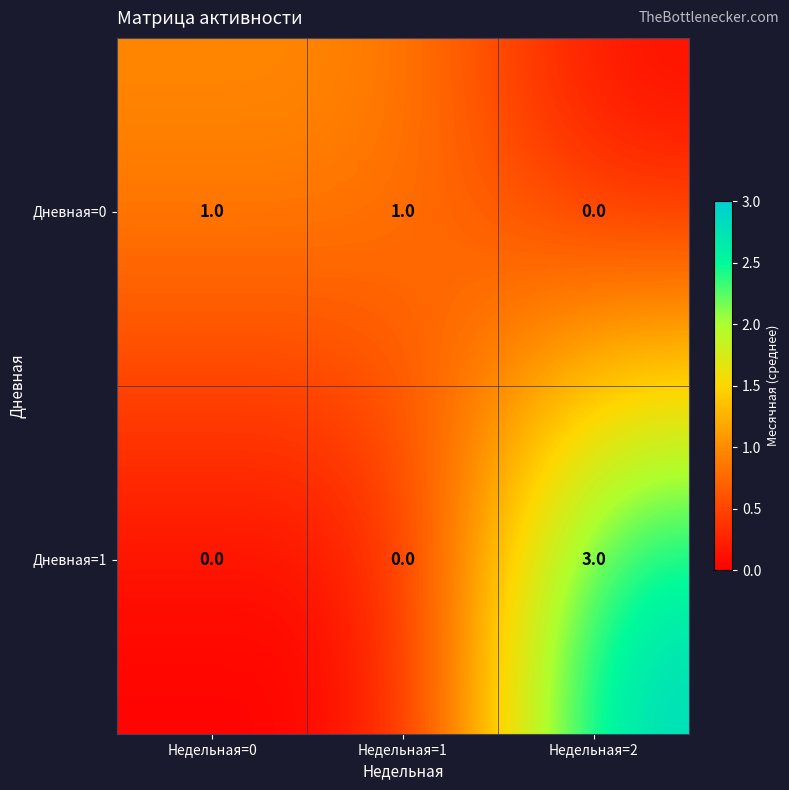

What is the spread (max minus min) of values at Недельная=2?

3